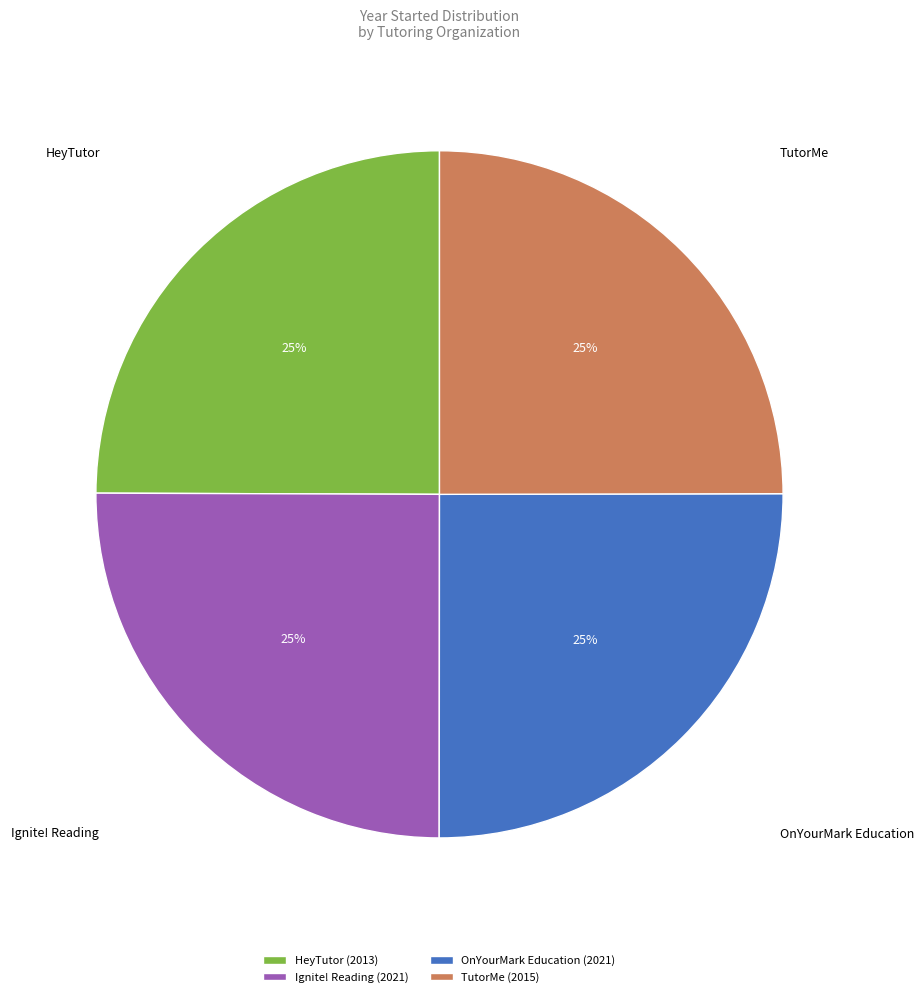

Is there a majority slice in this chart?

No